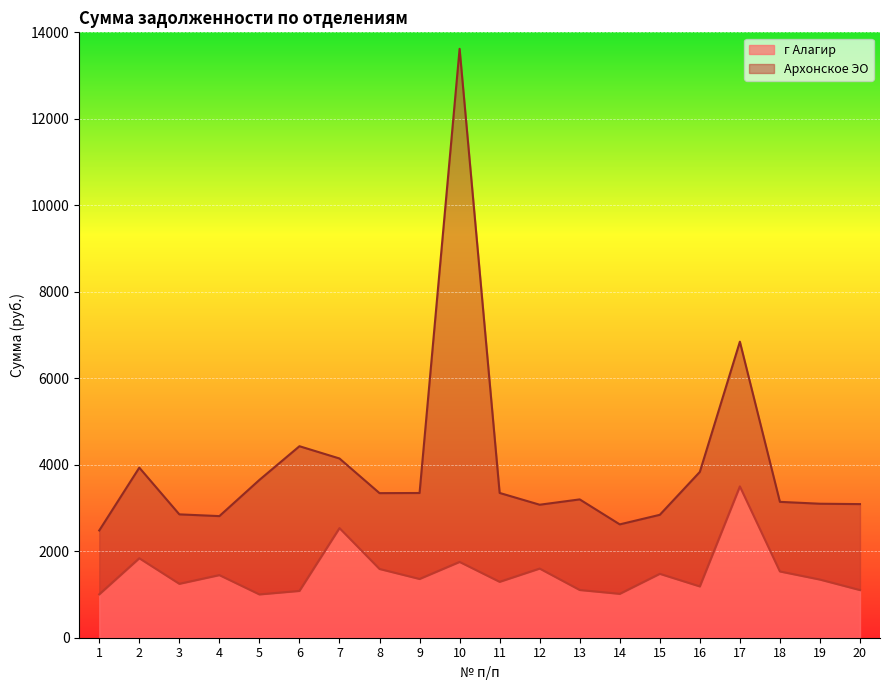

How many values exceed 1358?

10